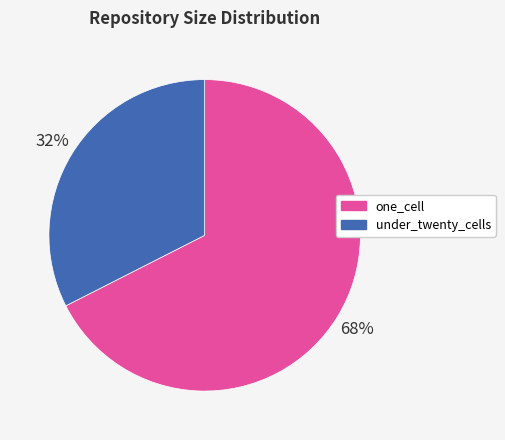

To the nearest percent, what portion does one_cell represent?

68%